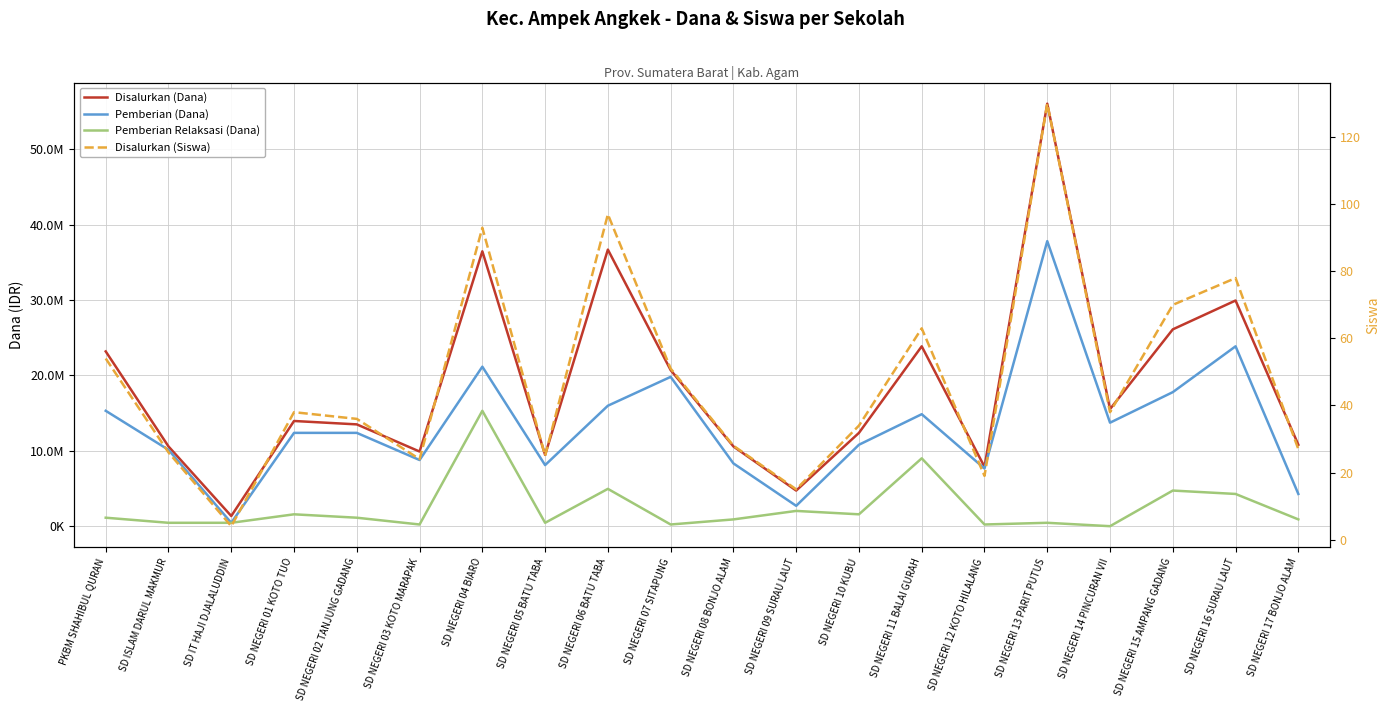

Reading right to left, extract all data points from this chart.

Disalurkan (Dana): SD NEGERI 17 BONJO ALAM=10800000	SD NEGERI 16 SURAU LAUT=29925000	SD NEGERI 15 AMPANG GADANG=26100000	SD NEGERI 14 PINCURAN VII=15525000	SD NEGERI 13 PARIT PUTUS=56025000	SD NEGERI 12 KOTO HILALANG=7875000	SD NEGERI 11 BALAI GURAH=23850000	SD NEGERI 10 KUBU=12375000	SD NEGERI 09 SURAU LAUT=4725000	SD NEGERI 08 BONJO ALAM=10575000	SD NEGERI 07 SITAPUNG=20700000	SD NEGERI 06 BATU TABA=36675000	SD NEGERI 05 BATU TABA=9450000	SD NEGERI 04 BIARO=36450000	SD NEGERI 03 KOTO MARAPAK=9900000	SD NEGERI 02 TANJUNG GADANG=13500000	SD NEGERI 01 KOTO TUO=13950000	SD IT HAJI DJALALUDDIN=1350000	SD ISLAM DARUL MAKMUR=10575000	PKBM SHAHIBUL QURAN=23175000
Pemberian (Dana): SD NEGERI 17 BONJO ALAM=4275000	SD NEGERI 16 SURAU LAUT=23850000	SD NEGERI 15 AMPANG GADANG=17775000	SD NEGERI 14 PINCURAN VII=13725000	SD NEGERI 13 PARIT PUTUS=37800000	SD NEGERI 12 KOTO HILALANG=7650000	SD NEGERI 11 BALAI GURAH=14850000	SD NEGERI 10 KUBU=10800000	SD NEGERI 09 SURAU LAUT=2700000	SD NEGERI 08 BONJO ALAM=8325000	SD NEGERI 07 SITAPUNG=19800000	SD NEGERI 06 BATU TABA=15975000	SD NEGERI 05 BATU TABA=8100000	SD NEGERI 04 BIARO=21150000	SD NEGERI 03 KOTO MARAPAK=8775000	SD NEGERI 02 TANJUNG GADANG=12375000	SD NEGERI 01 KOTO TUO=12375000	SD IT HAJI DJALALUDDIN=450000	SD ISLAM DARUL MAKMUR=10125000	PKBM SHAHIBUL QURAN=15300000
Pemberian Relaksasi (Dana): SD NEGERI 17 BONJO ALAM=900000	SD NEGERI 16 SURAU LAUT=4275000	SD NEGERI 15 AMPANG GADANG=4725000	SD NEGERI 14 PINCURAN VII=0	SD NEGERI 13 PARIT PUTUS=450000	SD NEGERI 12 KOTO HILALANG=225000	SD NEGERI 11 BALAI GURAH=9000000	SD NEGERI 10 KUBU=1575000	SD NEGERI 09 SURAU LAUT=2025000	SD NEGERI 08 BONJO ALAM=900000	SD NEGERI 07 SITAPUNG=225000	SD NEGERI 06 BATU TABA=4950000	SD NEGERI 05 BATU TABA=450000	SD NEGERI 04 BIARO=15300000	SD NEGERI 03 KOTO MARAPAK=225000	SD NEGERI 02 TANJUNG GADANG=1125000	SD NEGERI 01 KOTO TUO=1575000	SD IT HAJI DJALALUDDIN=450000	SD ISLAM DARUL MAKMUR=450000	PKBM SHAHIBUL QURAN=1125000
Disalurkan (Siswa): SD NEGERI 17 BONJO ALAM=27	SD NEGERI 16 SURAU LAUT=78	SD NEGERI 15 AMPANG GADANG=70	SD NEGERI 14 PINCURAN VII=38	SD NEGERI 13 PARIT PUTUS=130	SD NEGERI 12 KOTO HILALANG=19	SD NEGERI 11 BALAI GURAH=63	SD NEGERI 10 KUBU=34	SD NEGERI 09 SURAU LAUT=15	SD NEGERI 08 BONJO ALAM=28	SD NEGERI 07 SITAPUNG=51	SD NEGERI 06 BATU TABA=97	SD NEGERI 05 BATU TABA=25	SD NEGERI 04 BIARO=93	SD NEGERI 03 KOTO MARAPAK=24	SD NEGERI 02 TANJUNG GADANG=36	SD NEGERI 01 KOTO TUO=38	SD IT HAJI DJALALUDDIN=4	SD ISLAM DARUL MAKMUR=26	PKBM SHAHIBUL QURAN=54